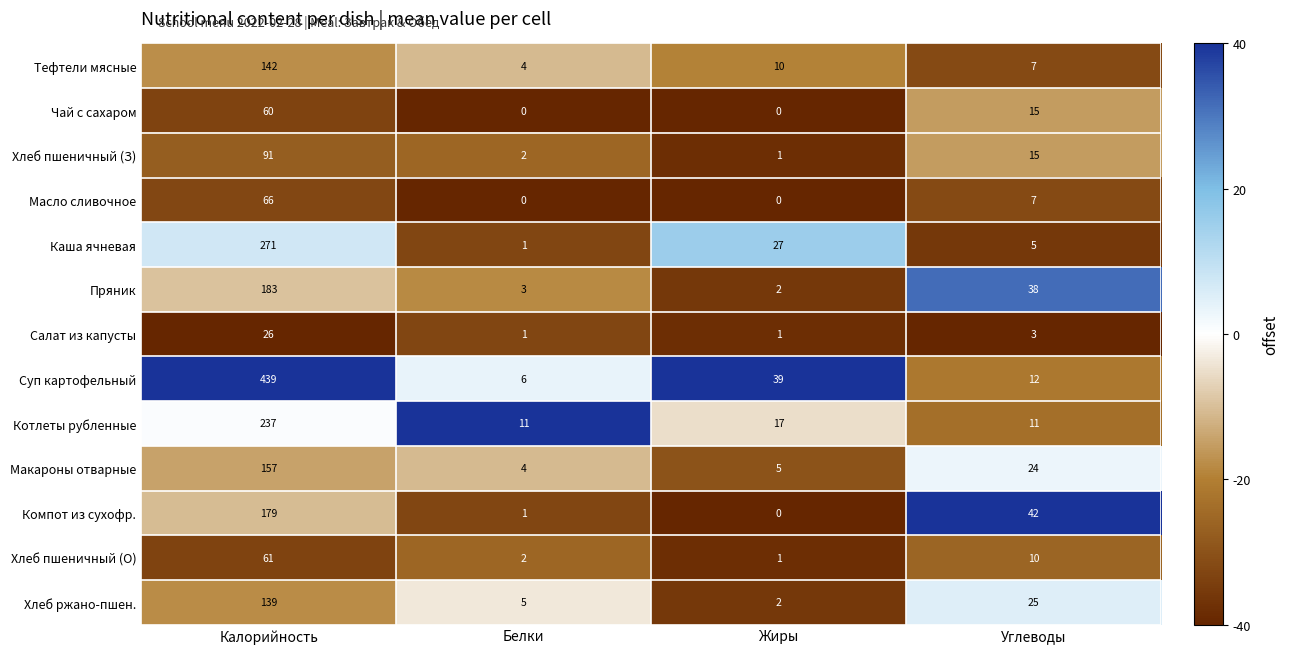

What is the smallest value displayed?

0